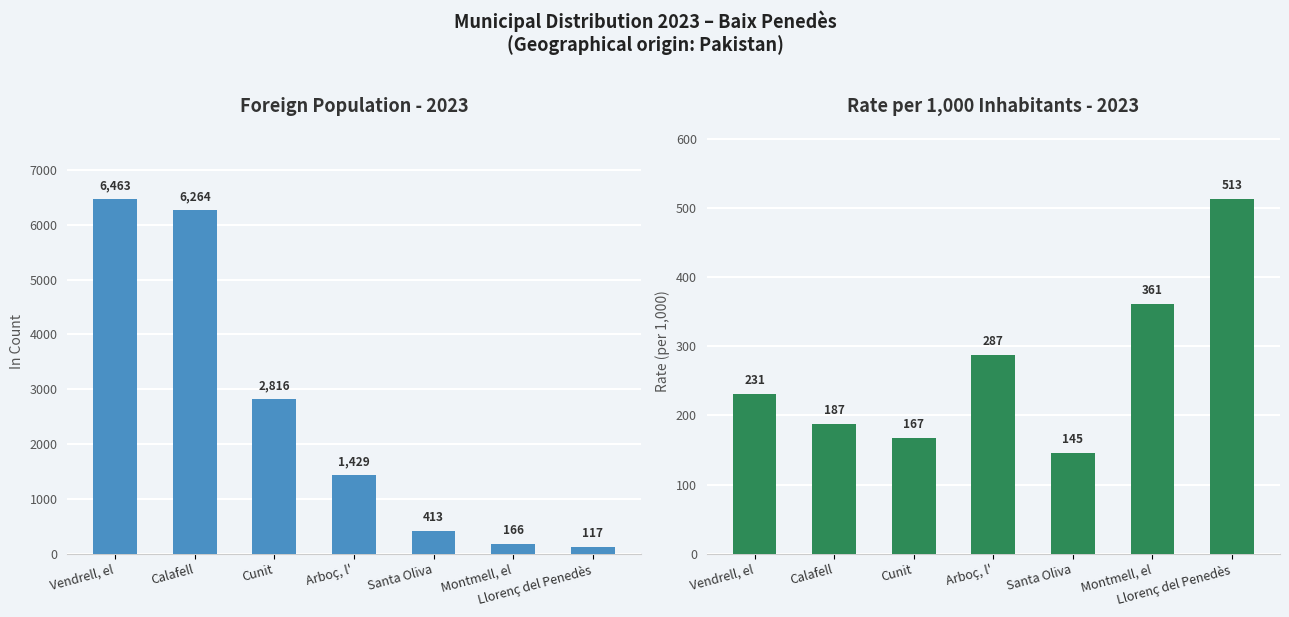

Does the chart contain stacked bars?

No